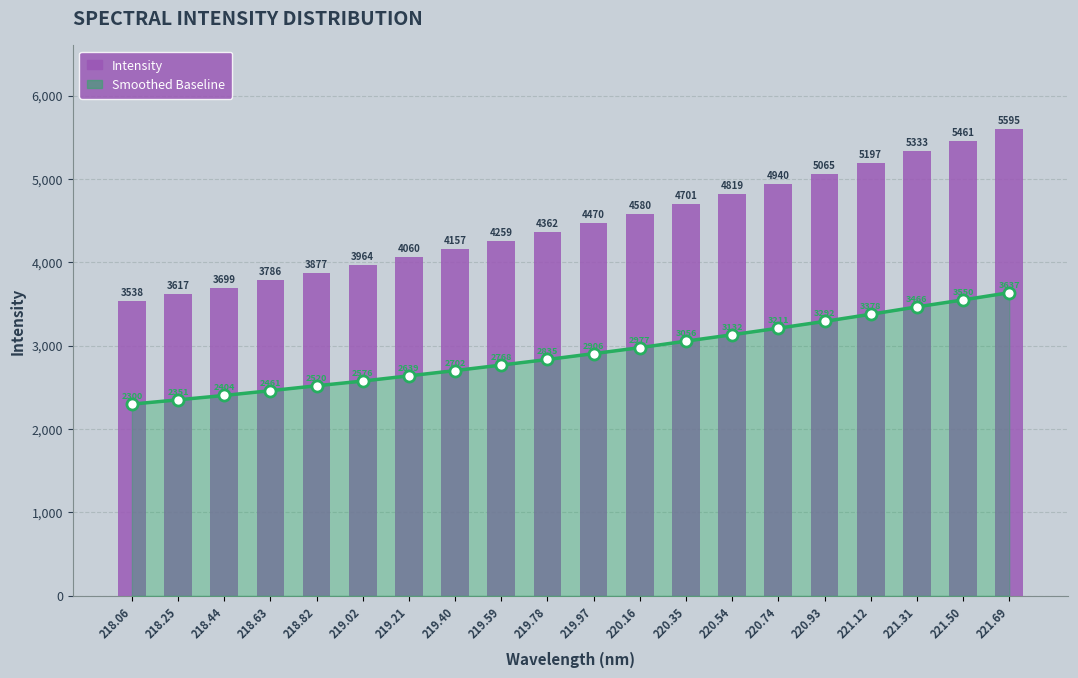

What is the difference between the maximum and minimum values?

2056.6